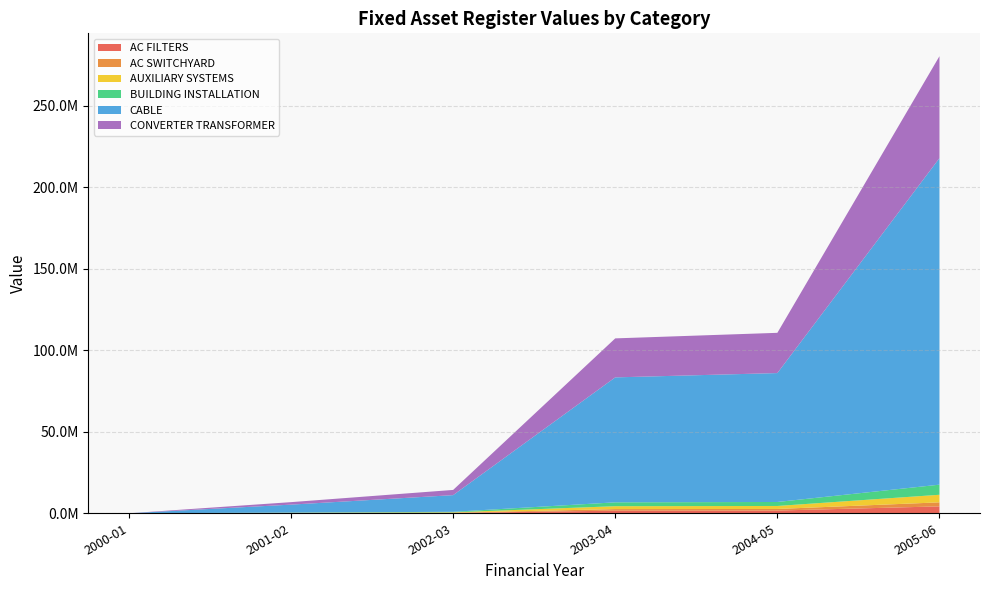

Reading right to left, what are all the values shown in this chart?

AC FILTERS: 2005-06=4227871.4	2004-05=1669058.8	2003-04=1617733.4	2002-03=215976.4	2001-02=102995.4	2000-01=0.0
AC SWITCHYARD: 2005-06=2474548.1	2004-05=976890.2	2003-04=946849.8	2002-03=126409.7	2001-02=60282.6	2000-01=0.0
AUXILIARY SYSTEMS: 2005-06=4653122.3	2004-05=1836937.3	2003-04=1780449.5	2002-03=237699.9	2001-02=113355.0	2000-01=0.0
BUILDING INSTALLATION: 2005-06=6200111.3	2004-05=2447650.2	2003-04=2372382.4	2002-03=316726.2	2001-02=151041.2	2000-01=0.0
CABLE: 2005-06=200318319.2	2004-05=79080704.6	2003-04=76648889.6	2002-03=10233053.2	2001-02=4879965.5	2000-01=0.0
CONVERTER TRANSFORMER: 2005-06=62522320.1	2004-05=24682261.4	2003-04=23923255.9	2002-03=3193887.8	2001-02=1523109.6	2000-01=0.0